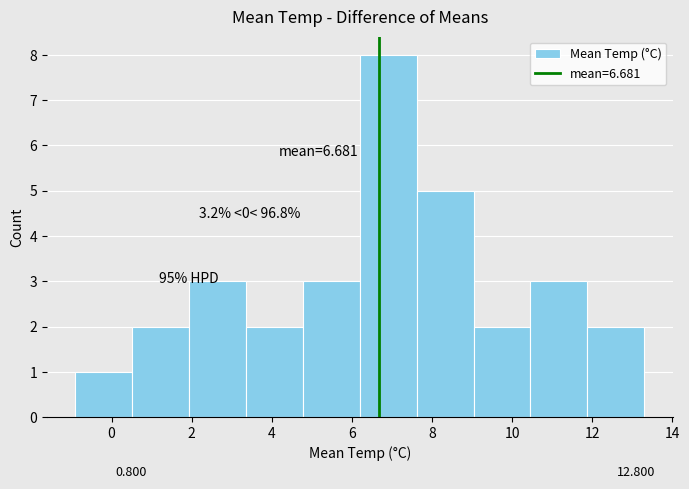

Which range on the x-axis has the tallest bar?

6.20 to 7.62